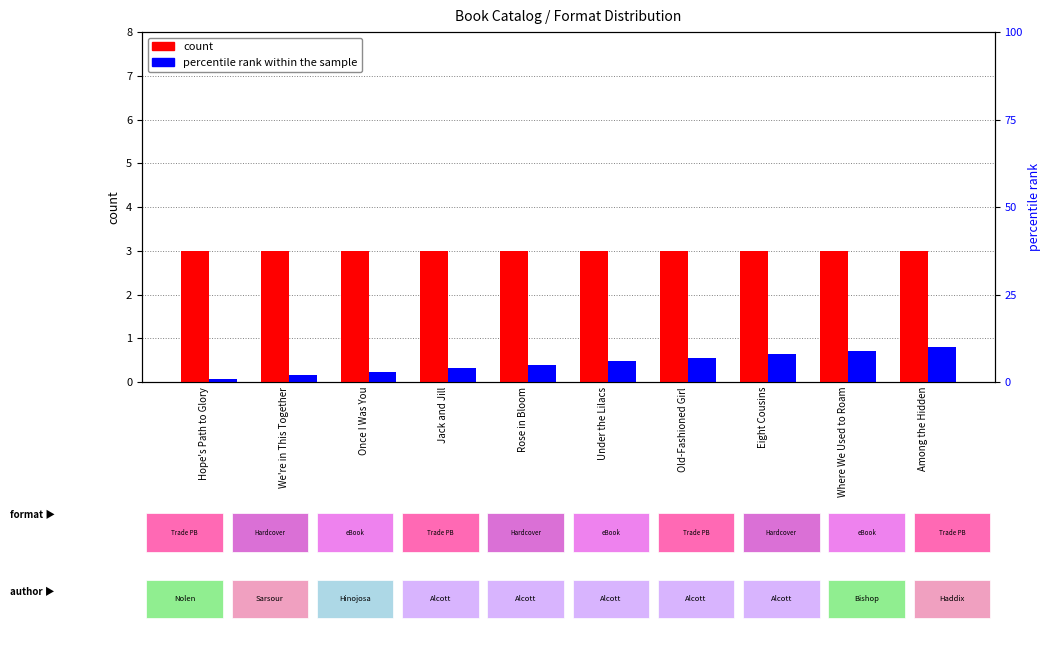

How many bars are there in total?

20